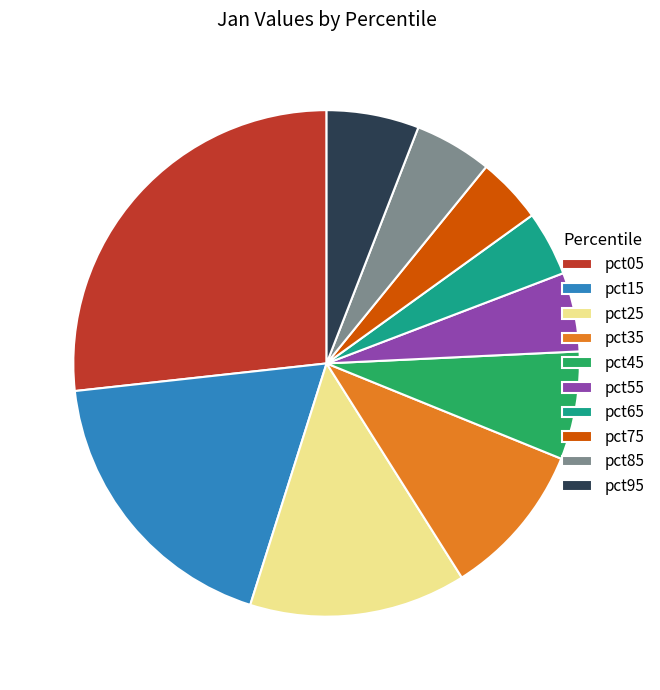

Which slice is the largest?

pct05